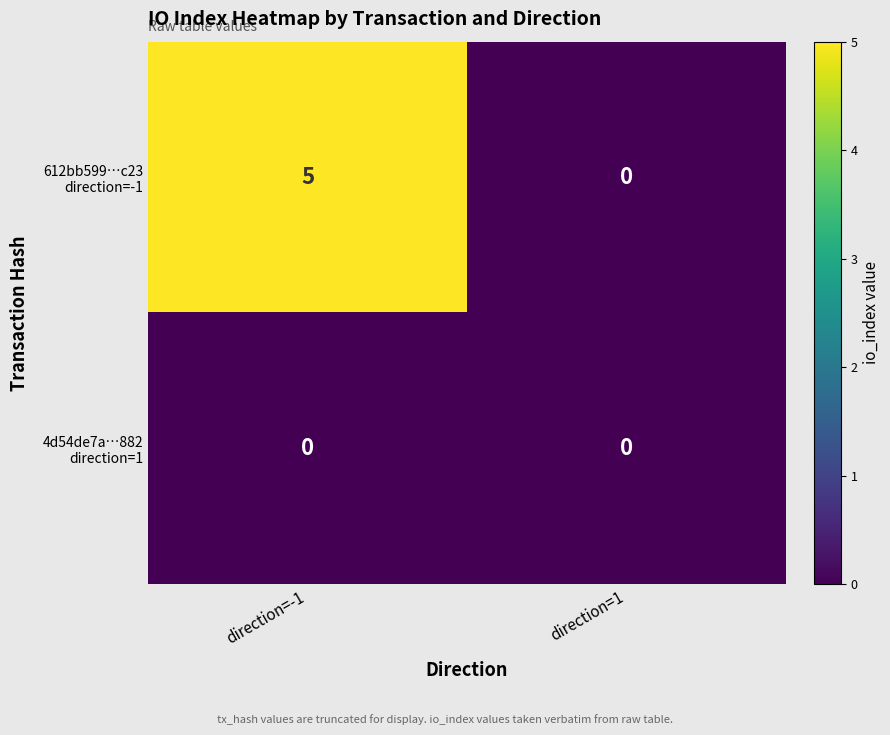

Which category has the highest value across all series?

direction=-1